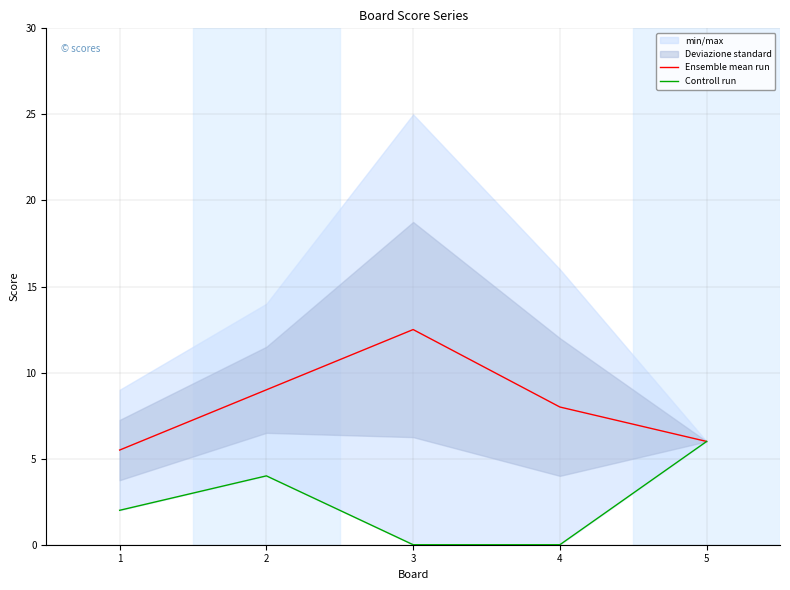

At which category is the sum across all series the highest?

2